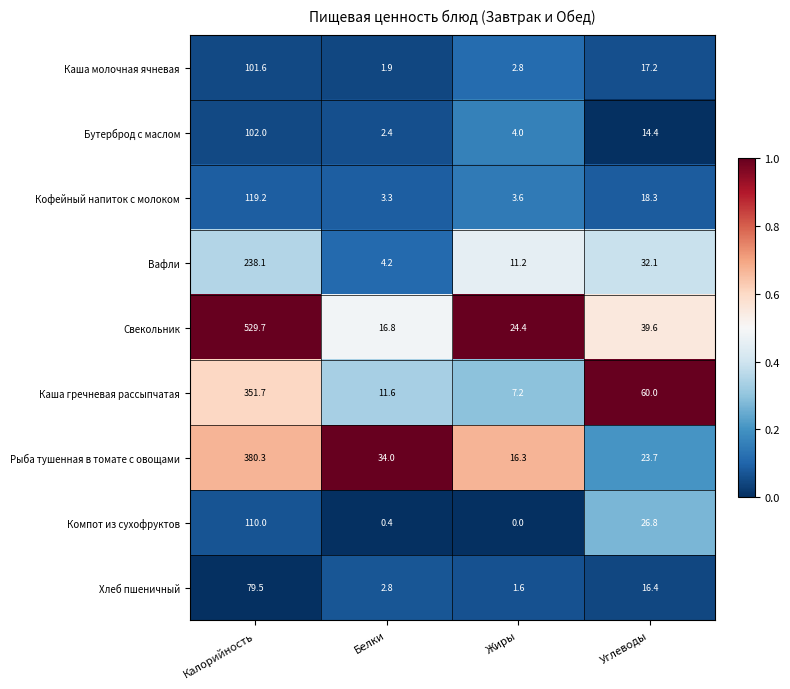

What is the difference between the highest and lowest values at Углеводы?

45.6